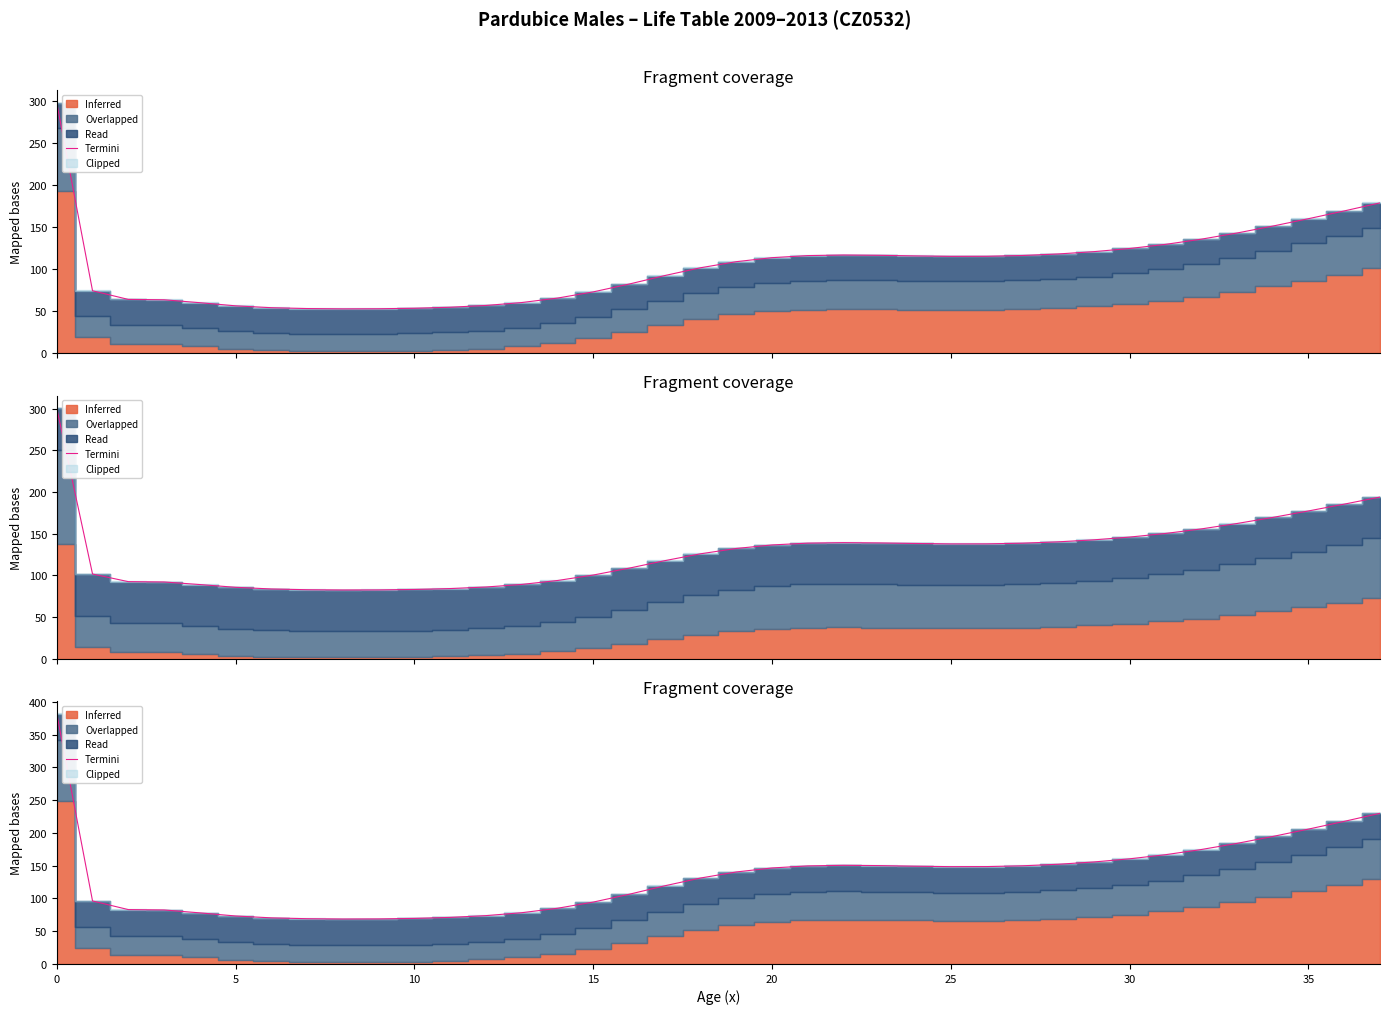

What is the sum of the values at 24 and 20?

227.2